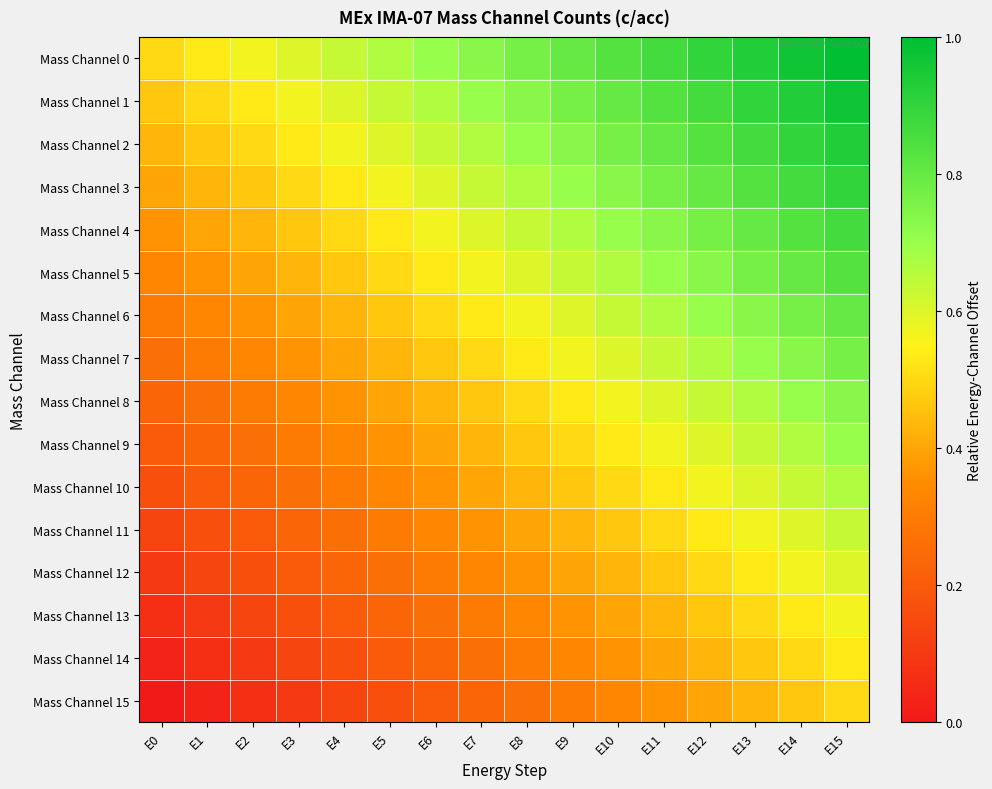

What is the difference between the highest and lowest values at E12?

0.5